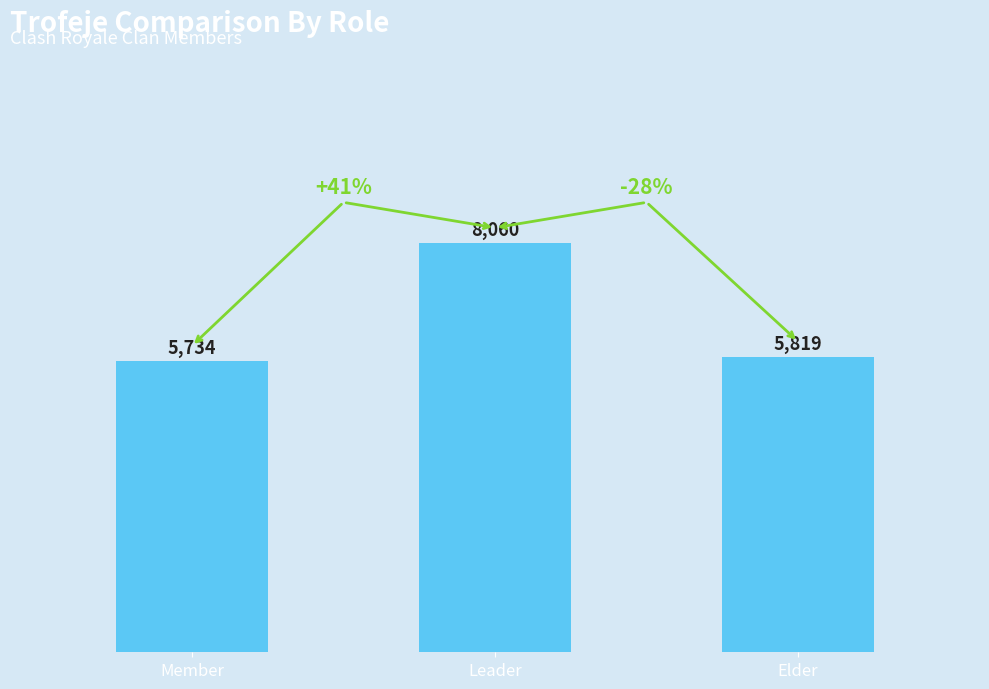

Rank the categories by value from lowest to highest.

Member, Elder, Leader